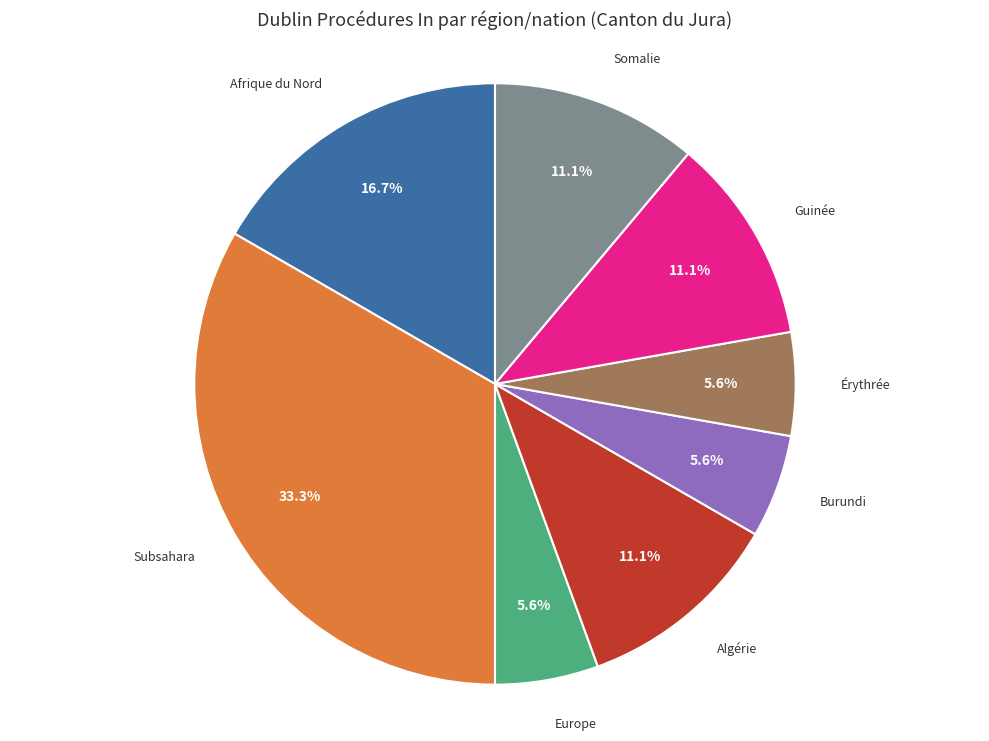

Does Subsahara represent more than half of the total?

No